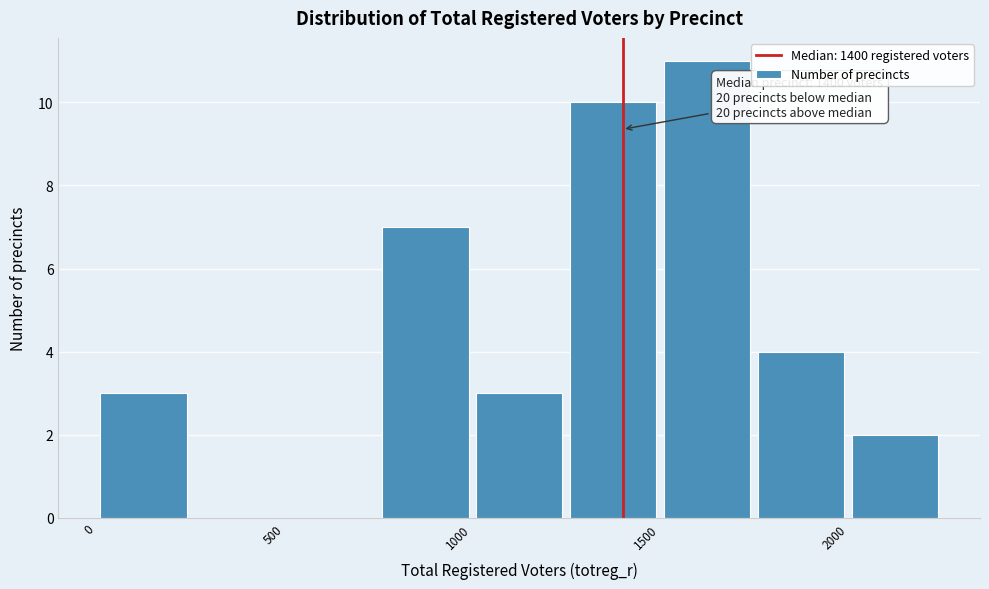

Over which range of the x-axis is the bar tallest?

1500 to 1750